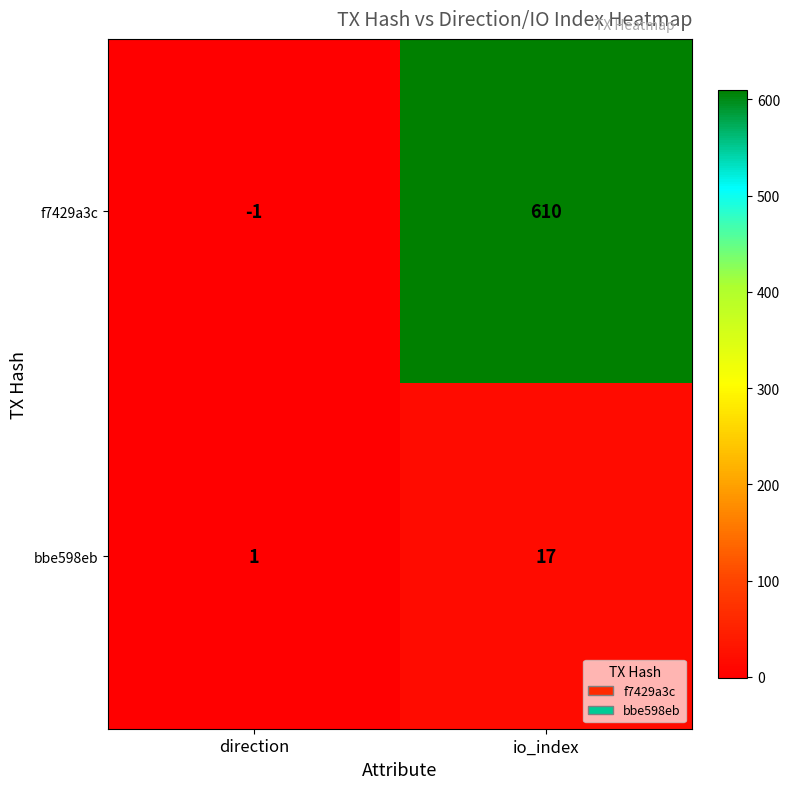

Between direction and io_index, which series saw the biggest shift?

f7429a3c